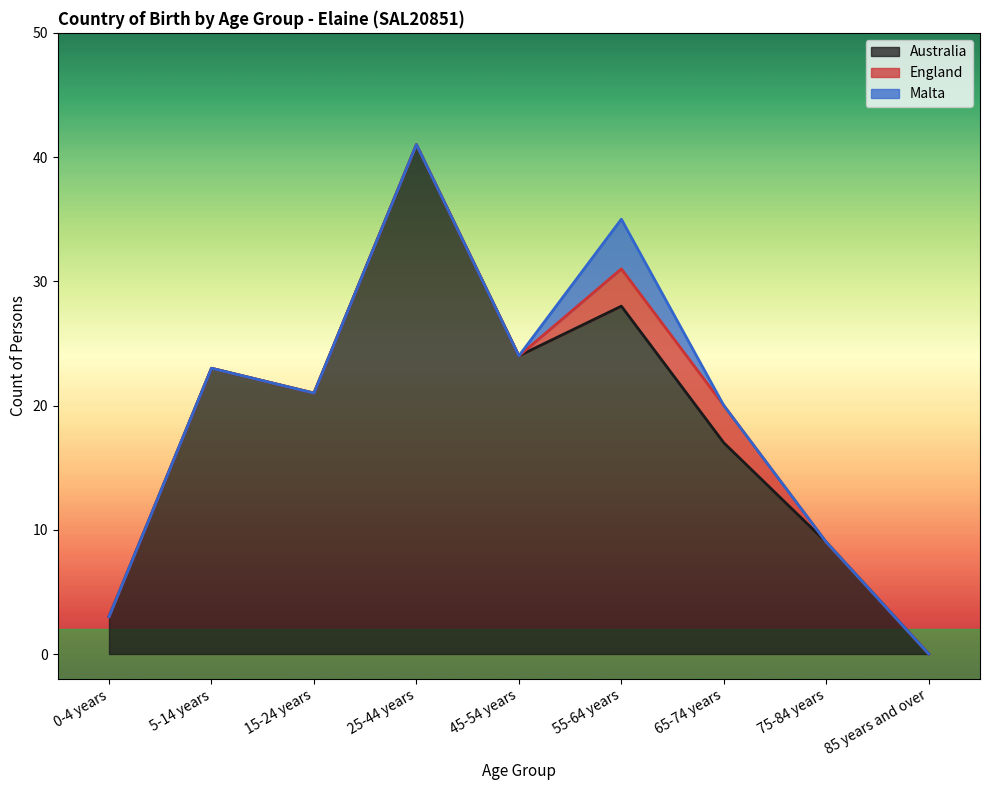

List the series in order of their peak value, highest first.

Australia, Malta, England